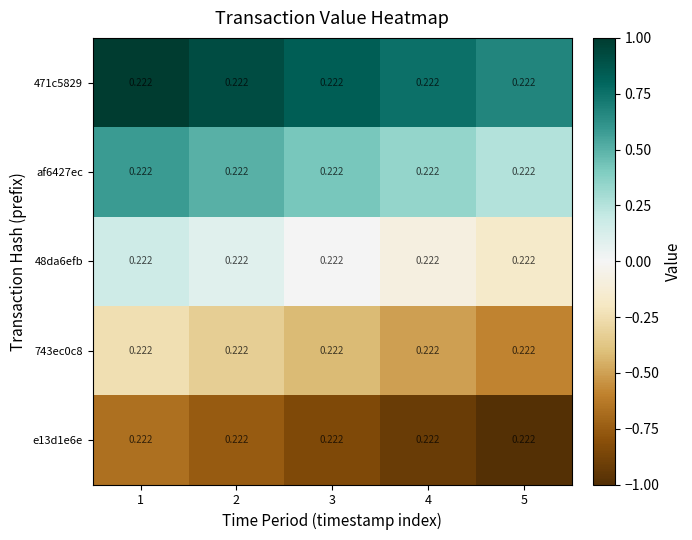

Reading left to right, what are all the values shown in this chart?

471c5829: 1=0.2	2=0.2	3=0.2	4=0.2	5=0.2
af6427ec: 1=0.2	2=0.2	3=0.2	4=0.2	5=0.2
48da6efb: 1=0.2	2=0.2	3=0.2	4=0.2	5=0.2
743ec0c8: 1=0.2	2=0.2	3=0.2	4=0.2	5=0.2
e13d1e6e: 1=0.2	2=0.2	3=0.2	4=0.2	5=0.2